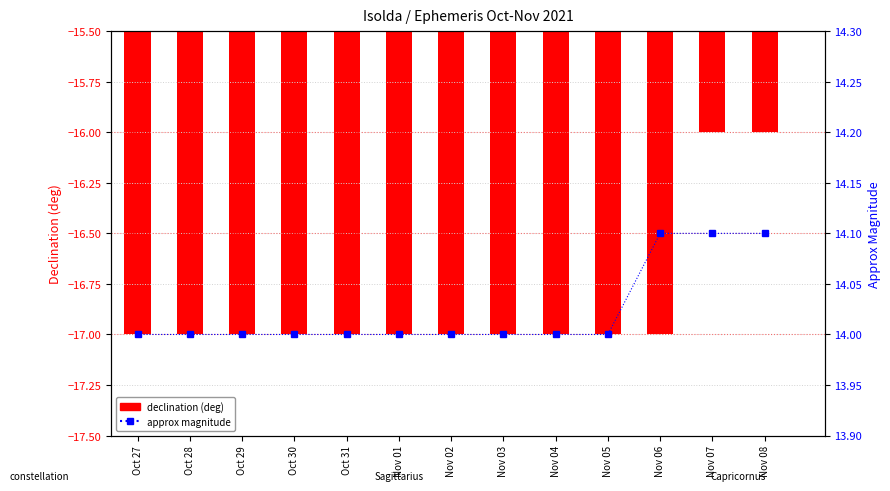

Which series has the largest total across all categories?

approx magnitude